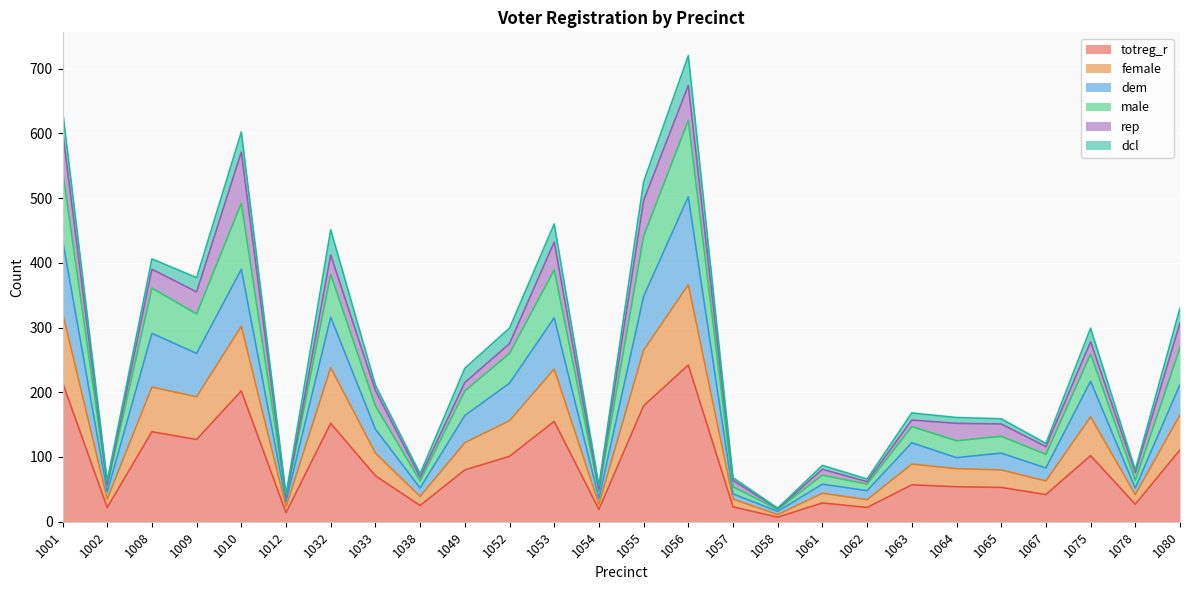

True or false: female has more than 0 points higher than both neighbors.

True